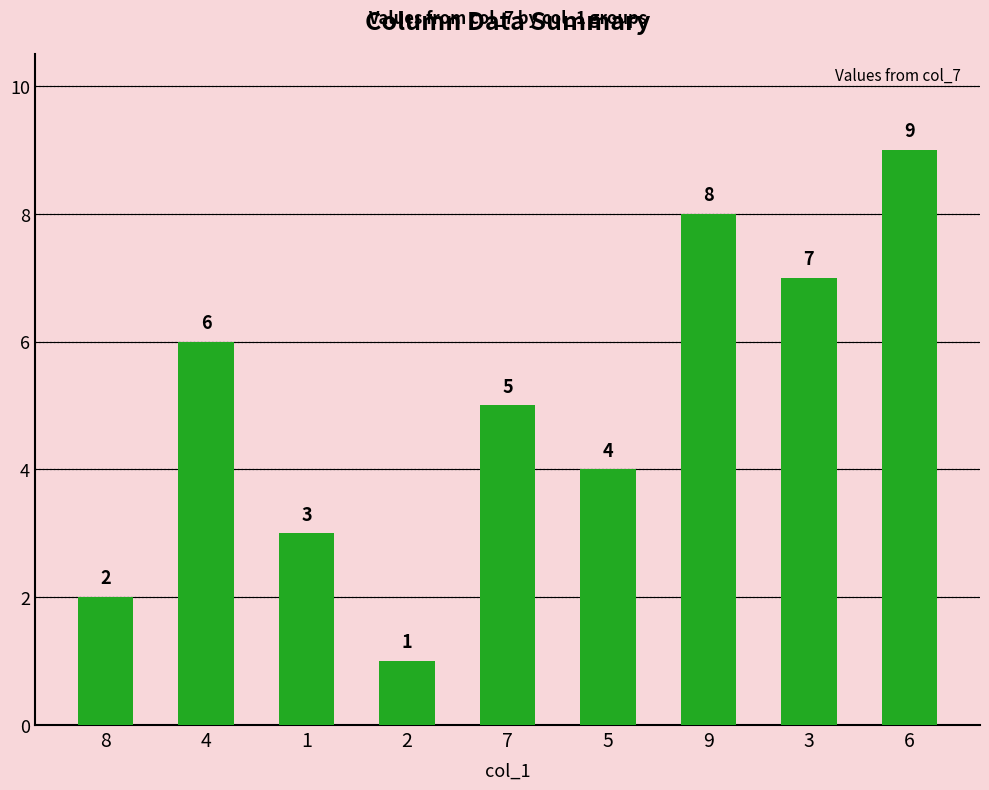

List the labels in order of value, largest first.

6, 9, 3, 4, 7, 5, 1, 8, 2